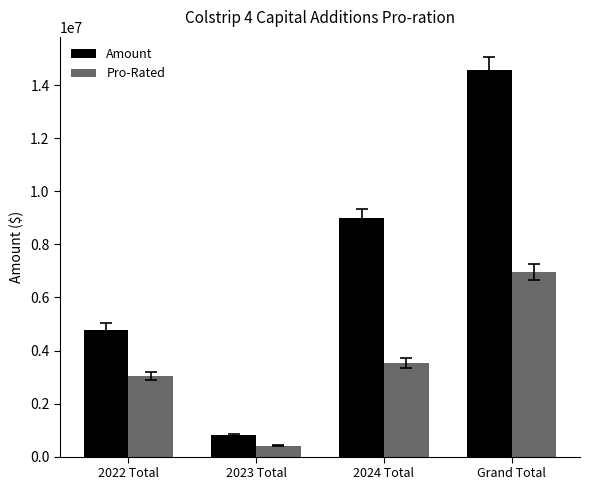

What position from the right is 2023 Total?

3